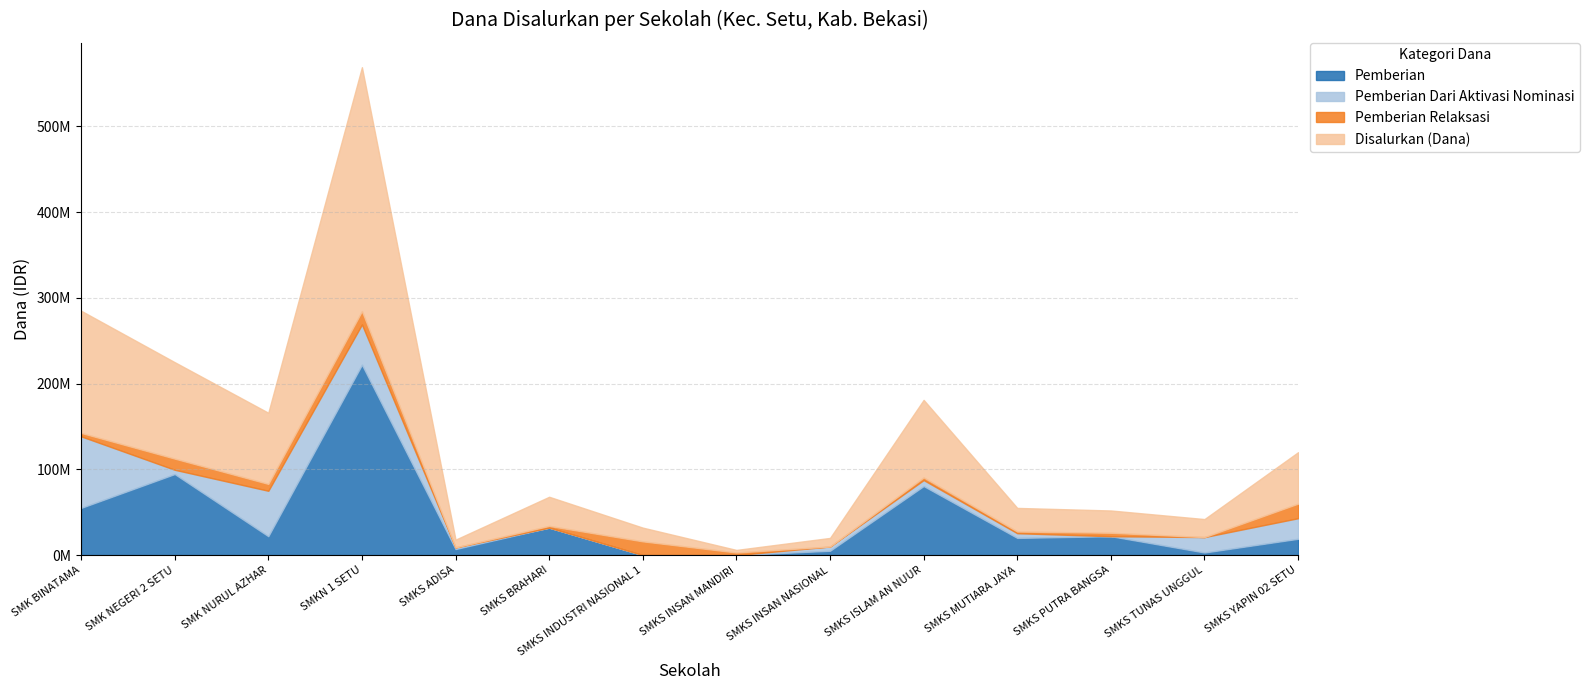

What is the difference between the highest and lowest values at SMKS ADISA?

9000000